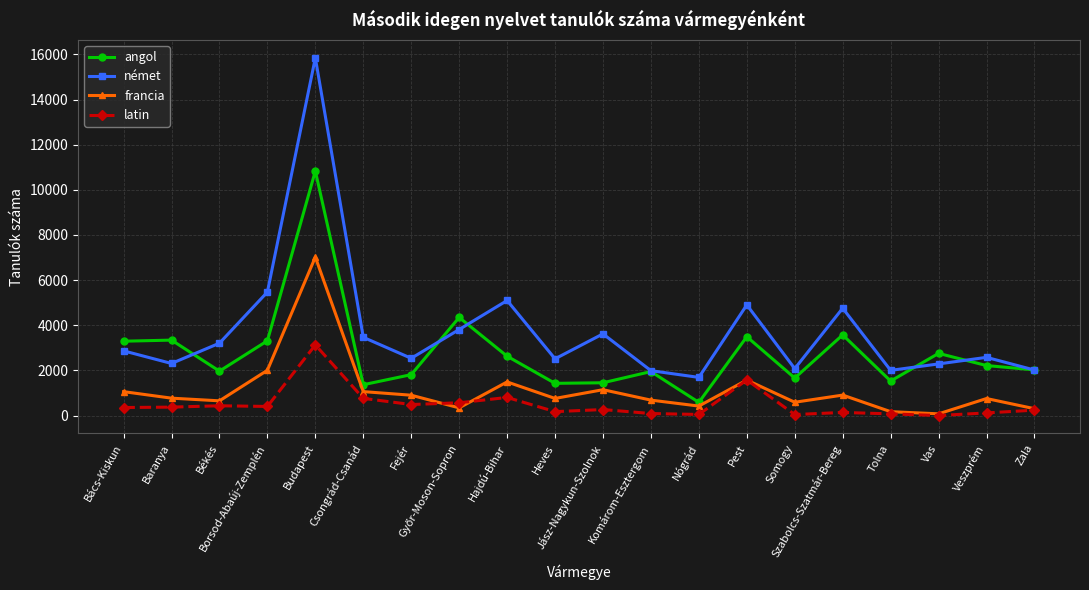

How many categories are shown in the chart?

20